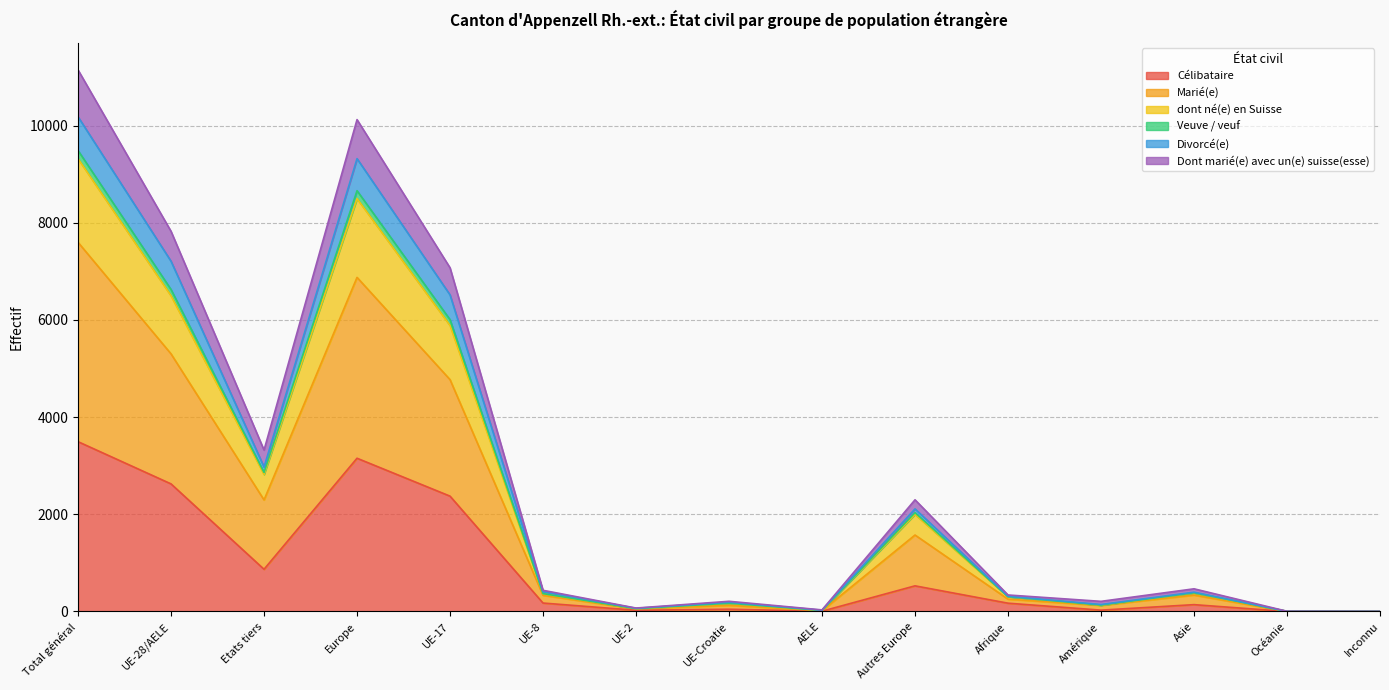

How many interior local valleys does the Veuve / veuf series have?

4